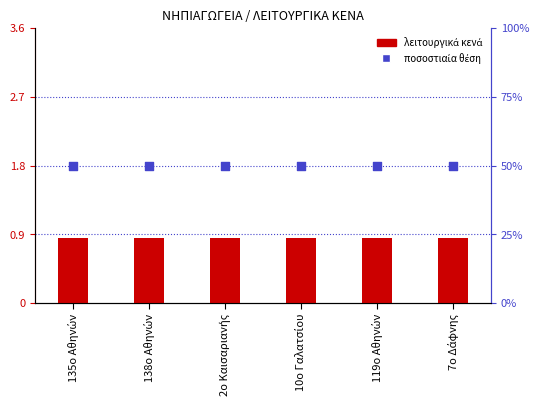

Which series has the largest total across all categories?

ποσοστιαία θέση στο δείγμα